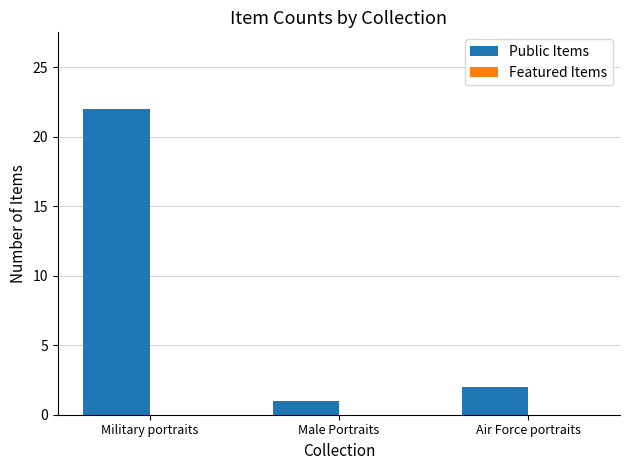

Reading left to right, list all the values displayed in this chart.

22	1	2